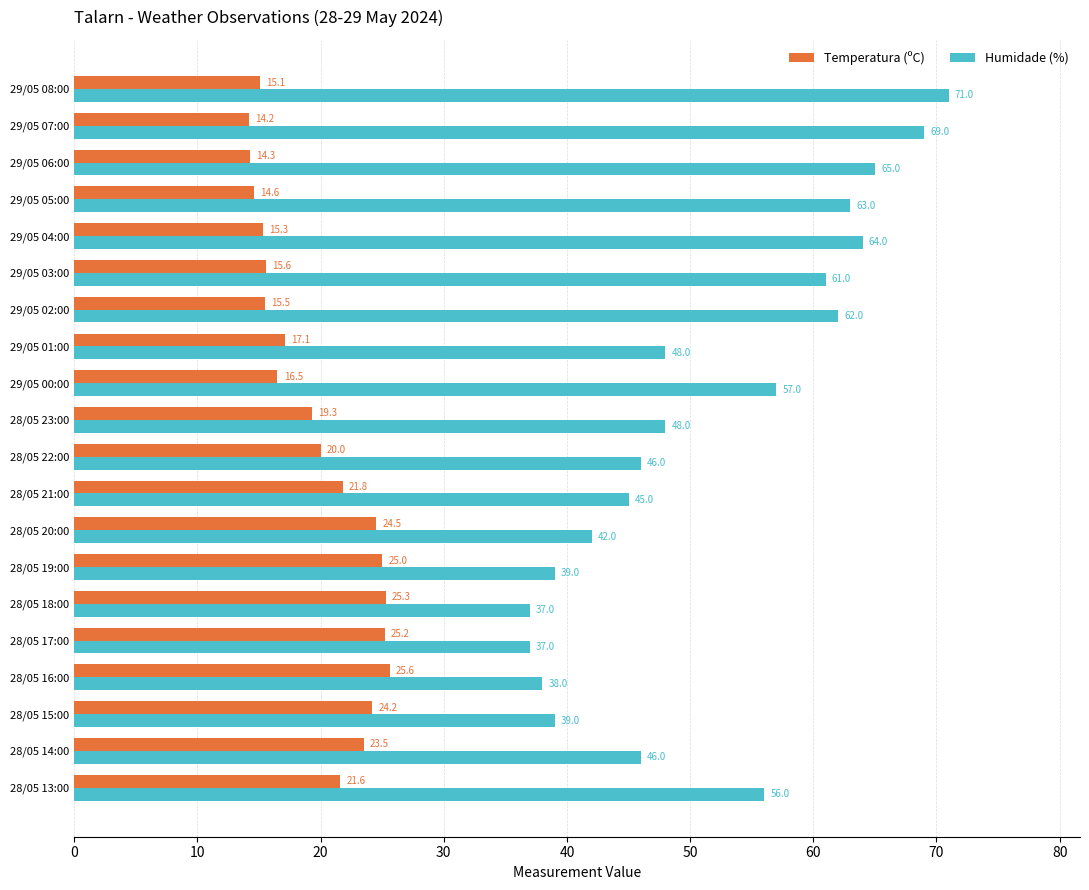

Which series has the largest total across all categories?

Humidade (%)